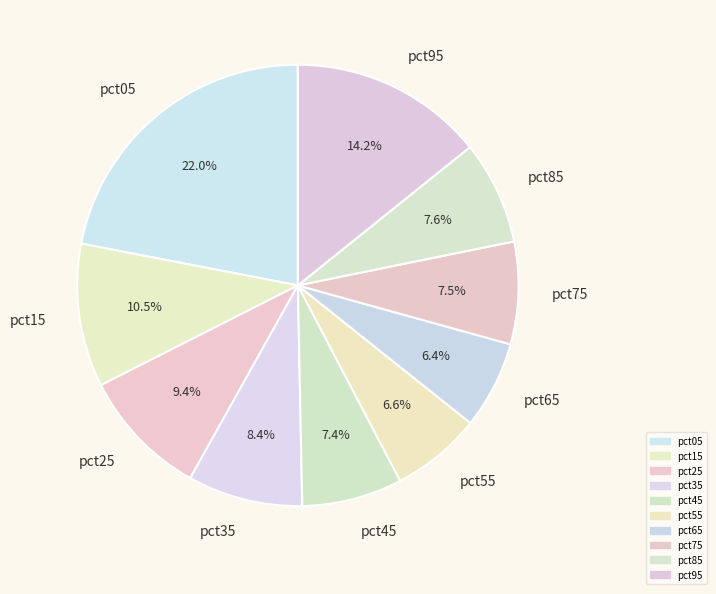

What percentage is the pct35 slice, to the nearest percent?

8%